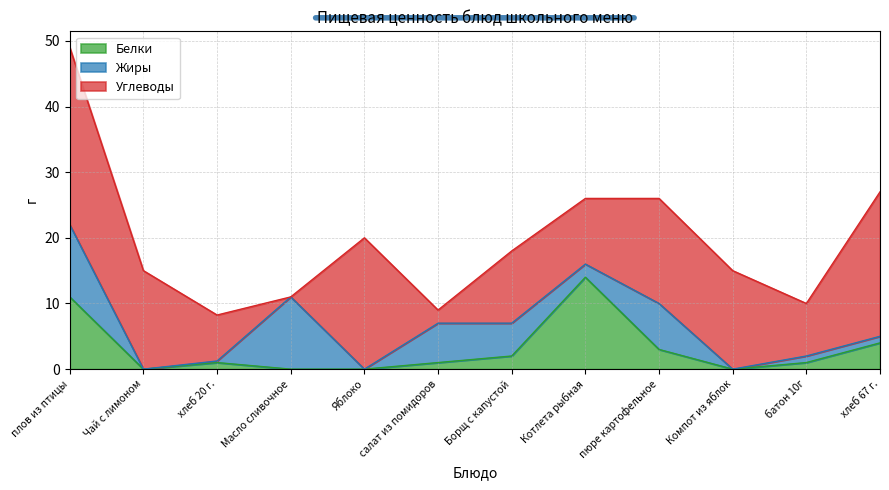

Does the chart have visible grid lines?

Yes